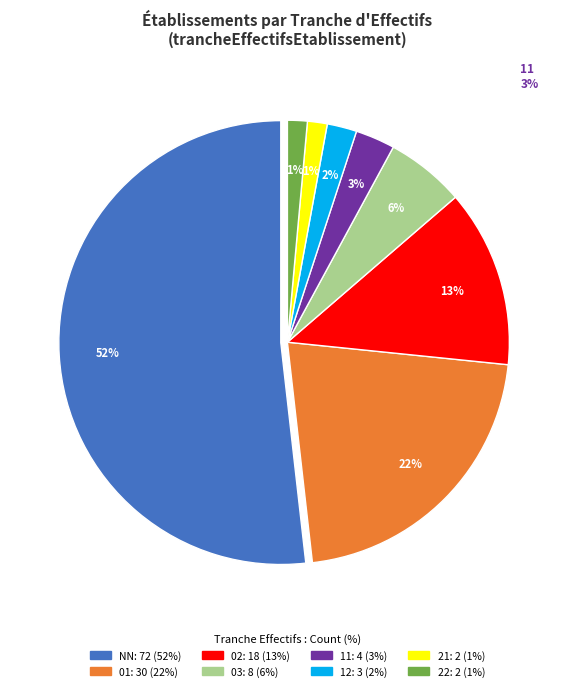

Rank the categories by value from lowest to highest.

21, 22, 12, 11, 03, 02, 01, NN